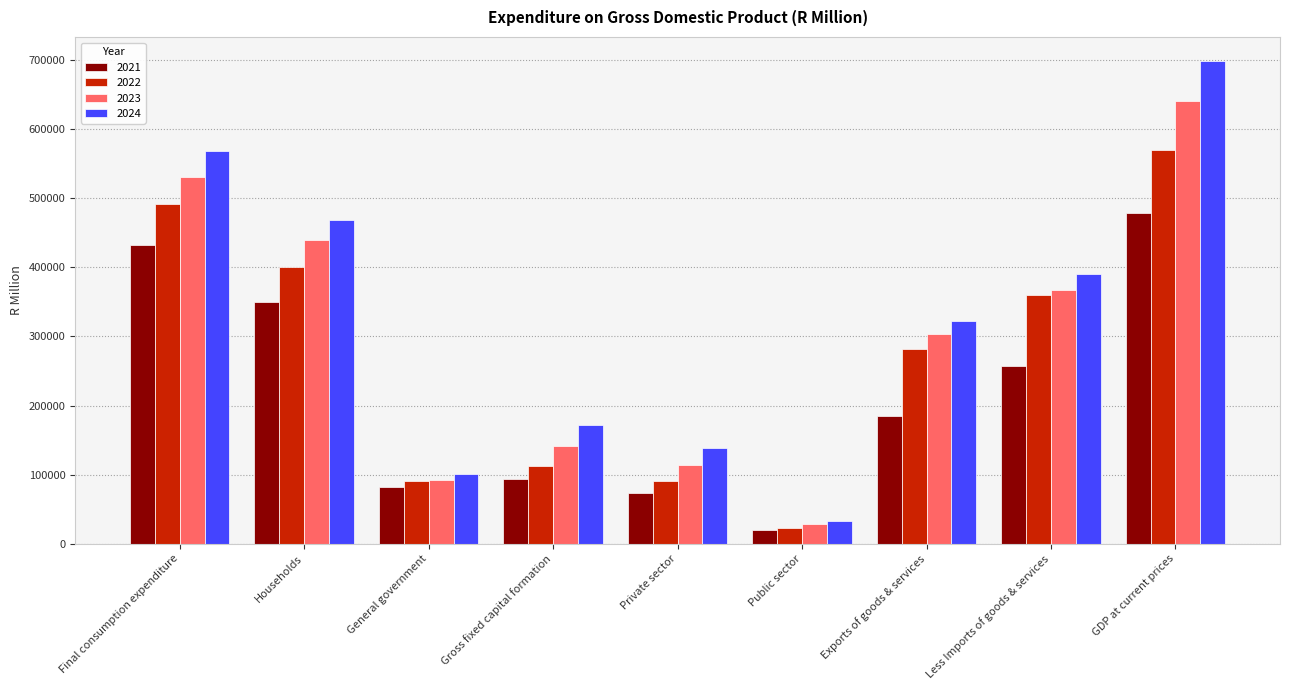

Where is 2024 nearest to the value 365928?

Less Imports of goods & services